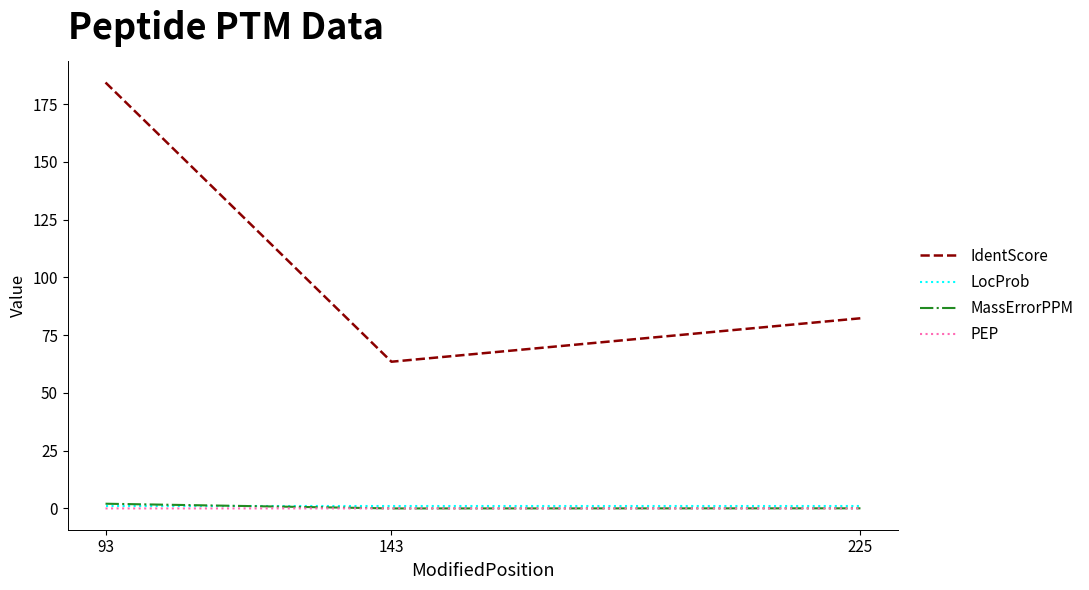

Which series has the largest range (max minus min)?

IdentScore